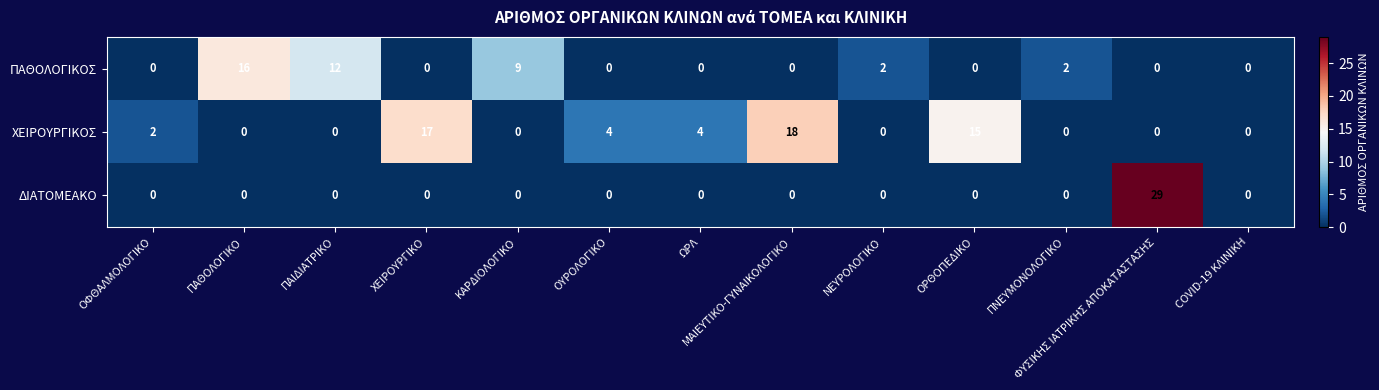

Which series has the largest range (max minus min)?

ΔΙΑΤΟΜΕΑΚΟ